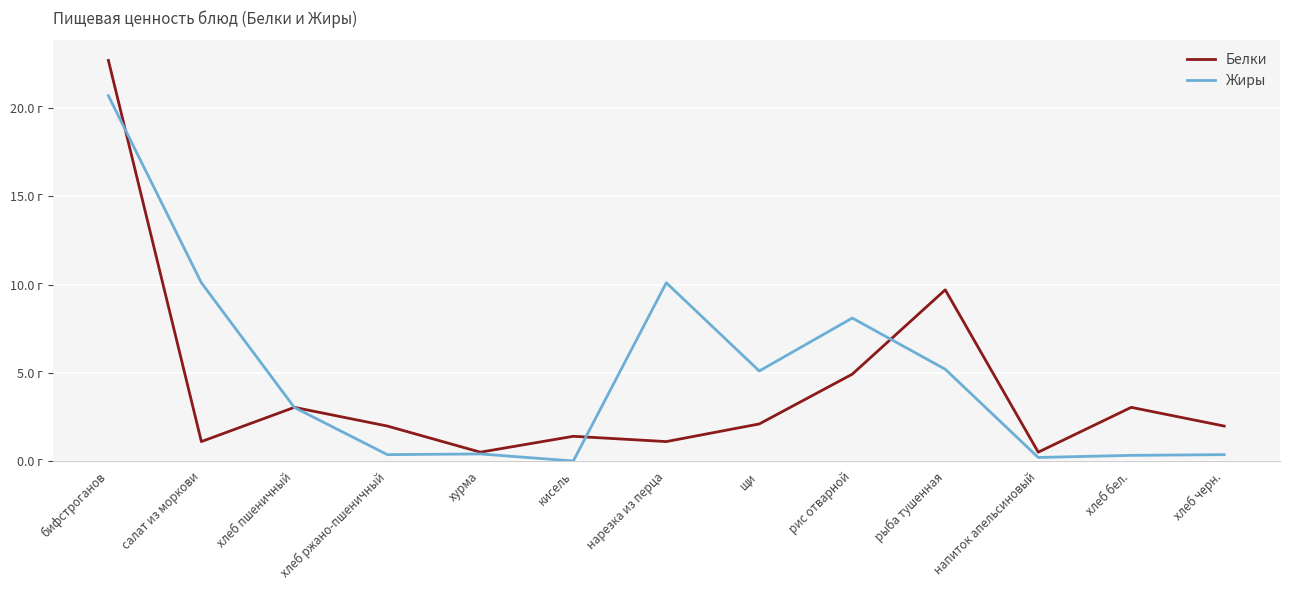

Does the chart have visible grid lines?

Yes